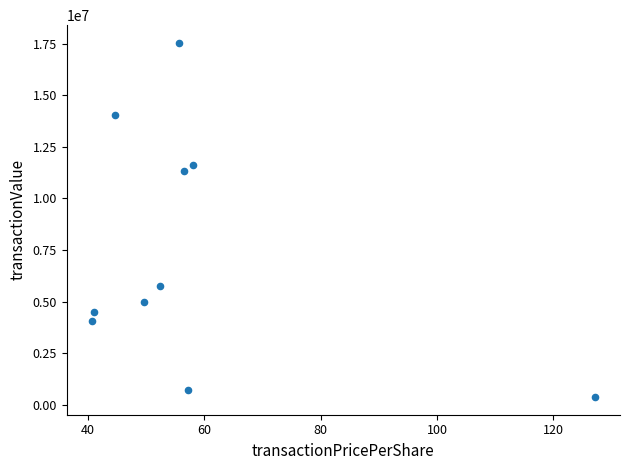

What Y value in the scatter plot is closest to 8955462?

11339317